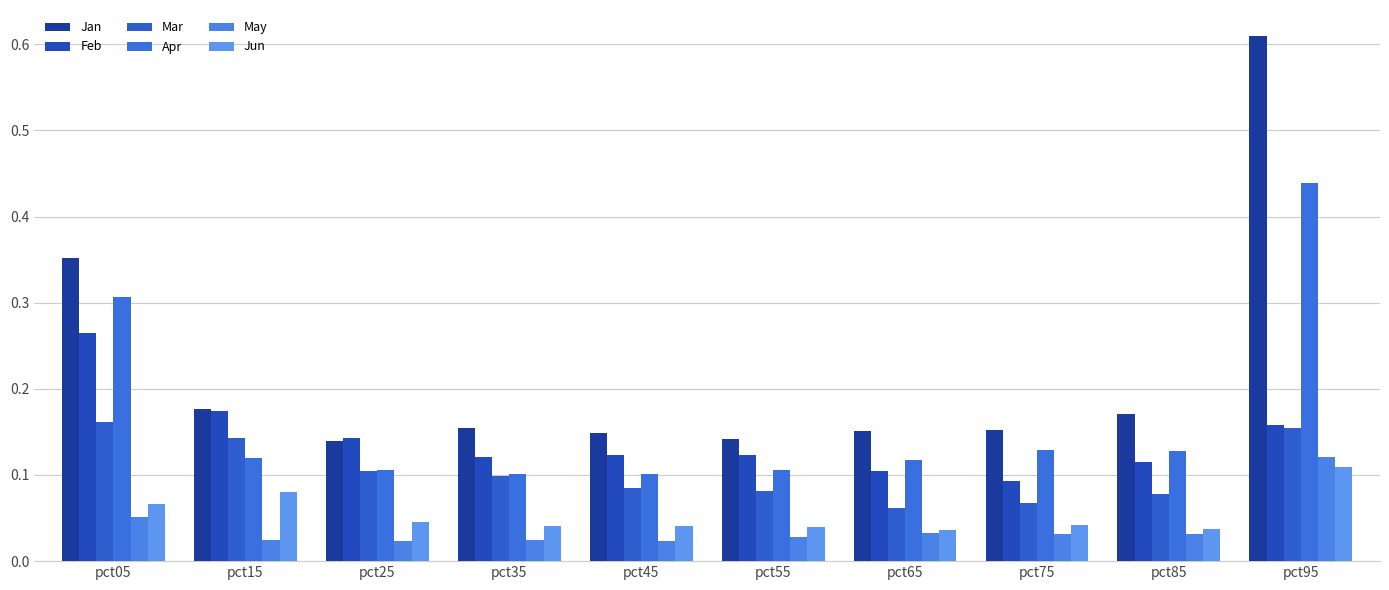

Are the bars grouped side by side (vs. stacked)?

Yes